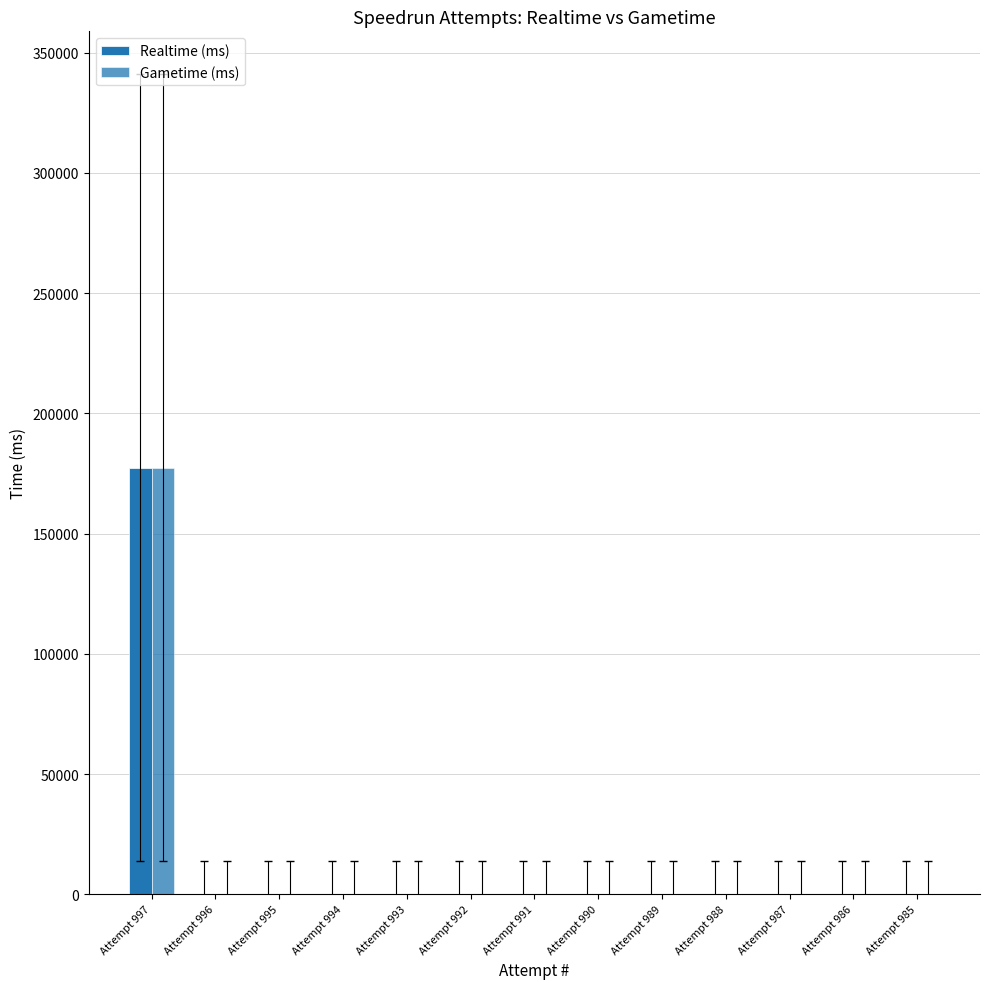

At how many categories does at least one series exceed 77505?

1